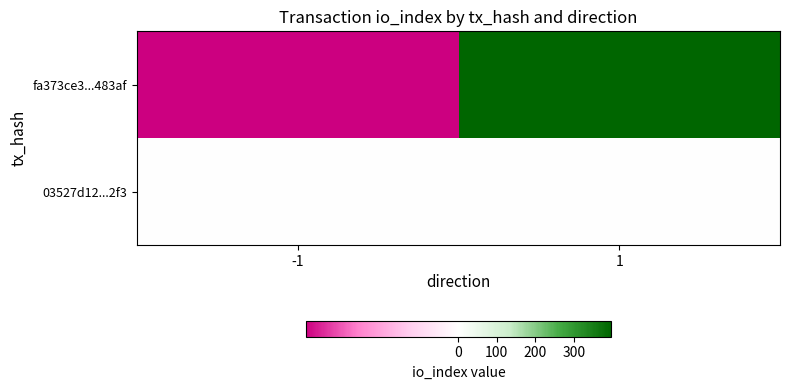

At how many categories does at least one series exceed 379?

1